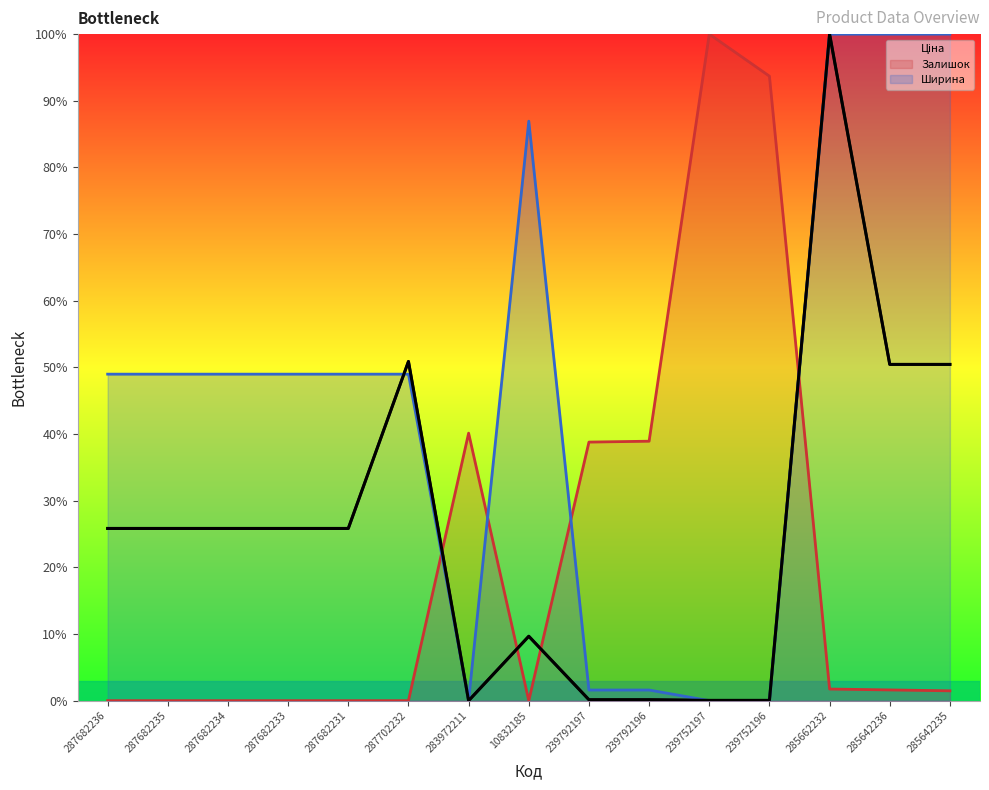

Where do Залишок and Ціна first cross each other?

287702232 and 283972211